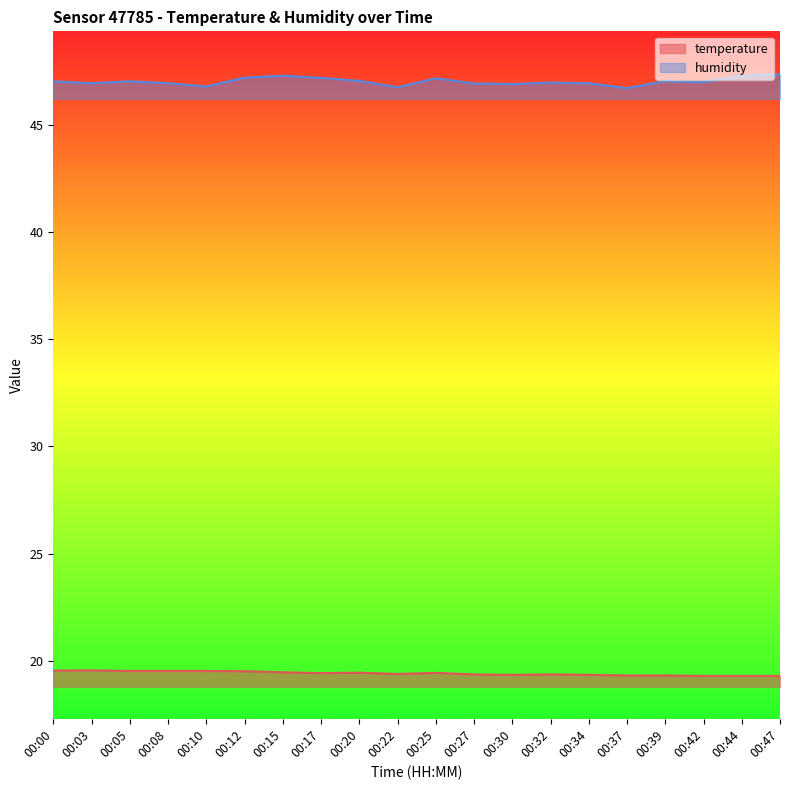

Rank the series by their average value, from highest to lowest.

humidity, temperature